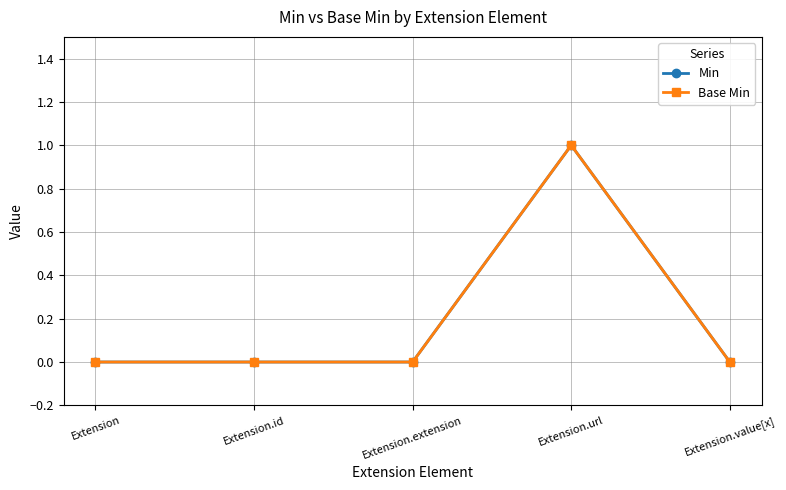

What is the value of the Base Min point at the 4th from the left?

1